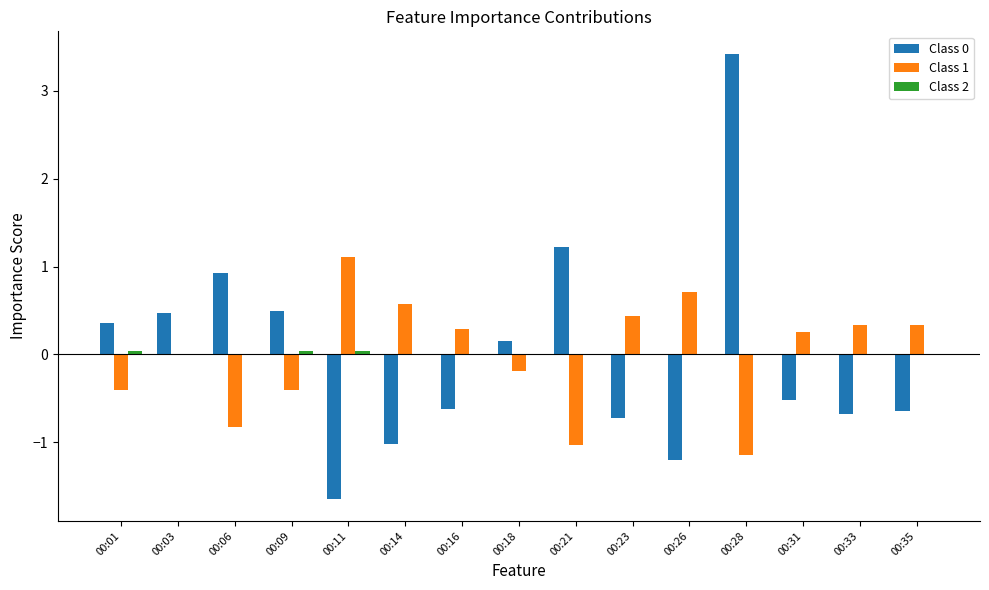

The value of Class 0 at 00:31 is -0.5. True or false?

True